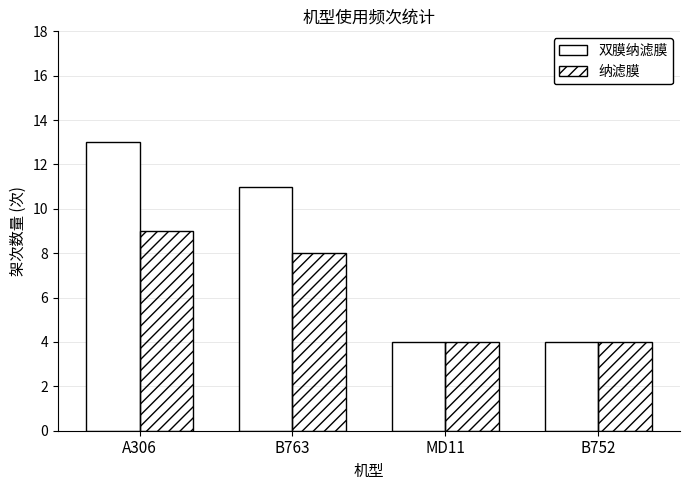

How many bars are there in total?

8